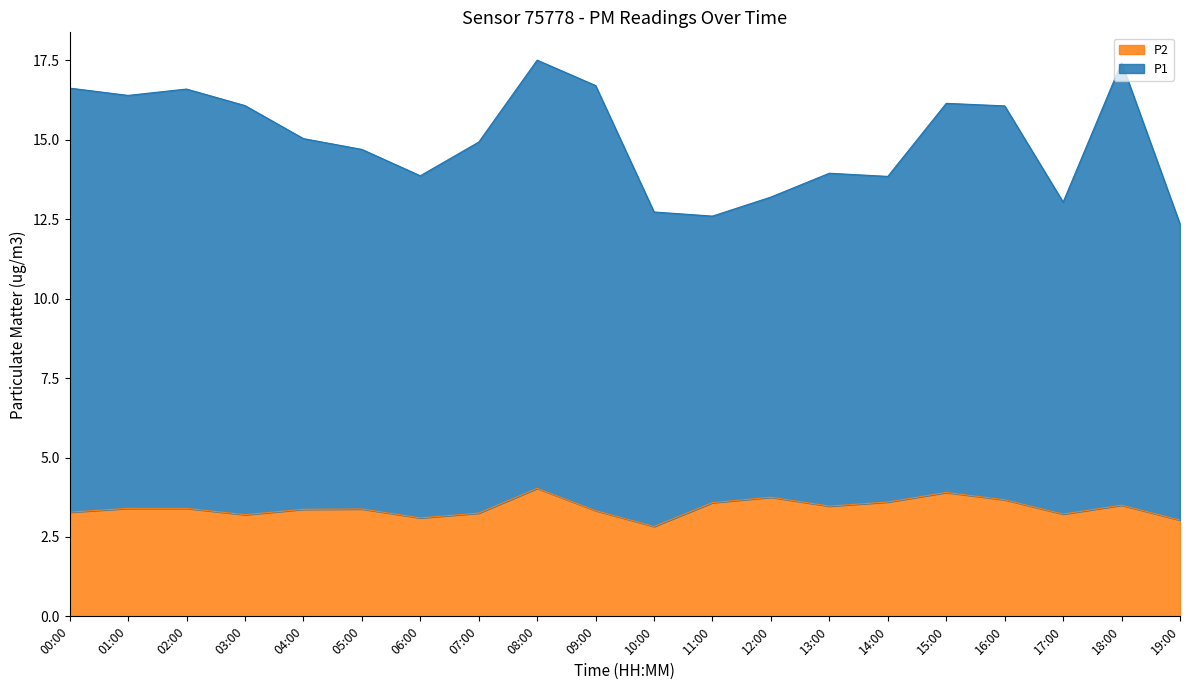

True or false: P1 and P2 cross at least once.

False